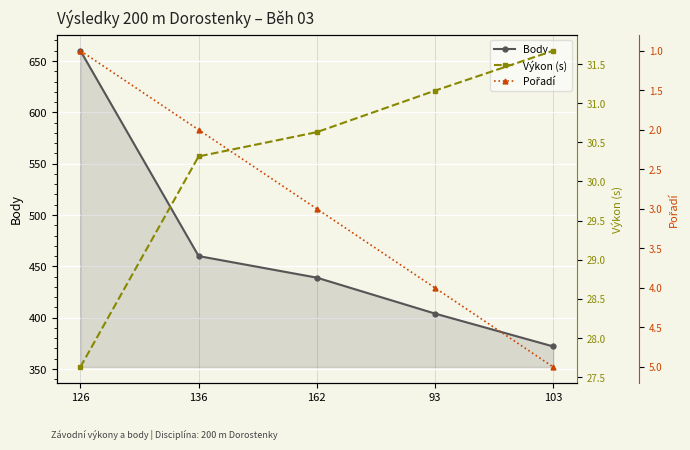

Rank the series at 93 from lowest to highest value.

Pořadí, Výkon (s), Body